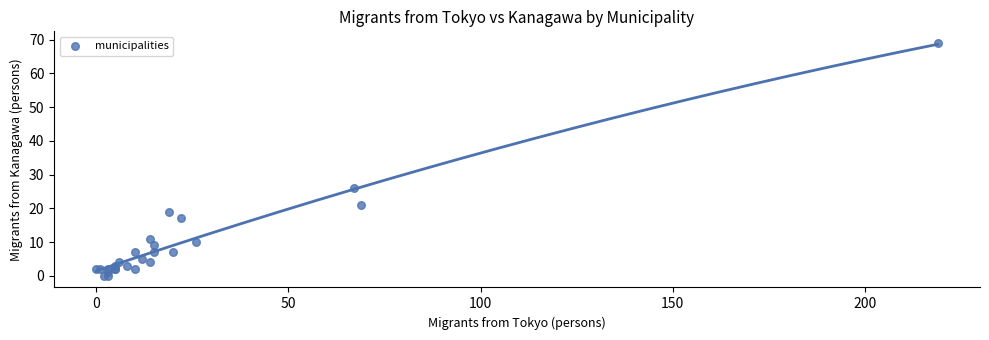

What Y value in the scatter plot is closest to 34?

26